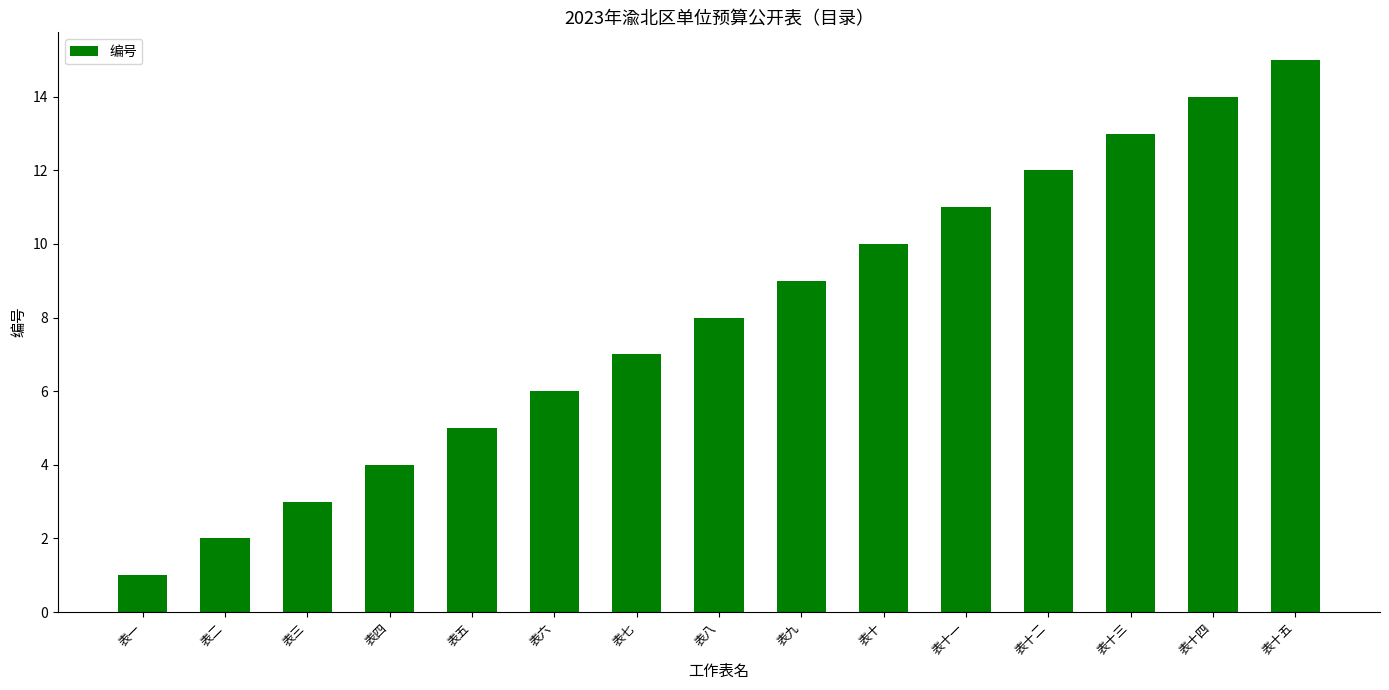

How many data points are less than 8?

7